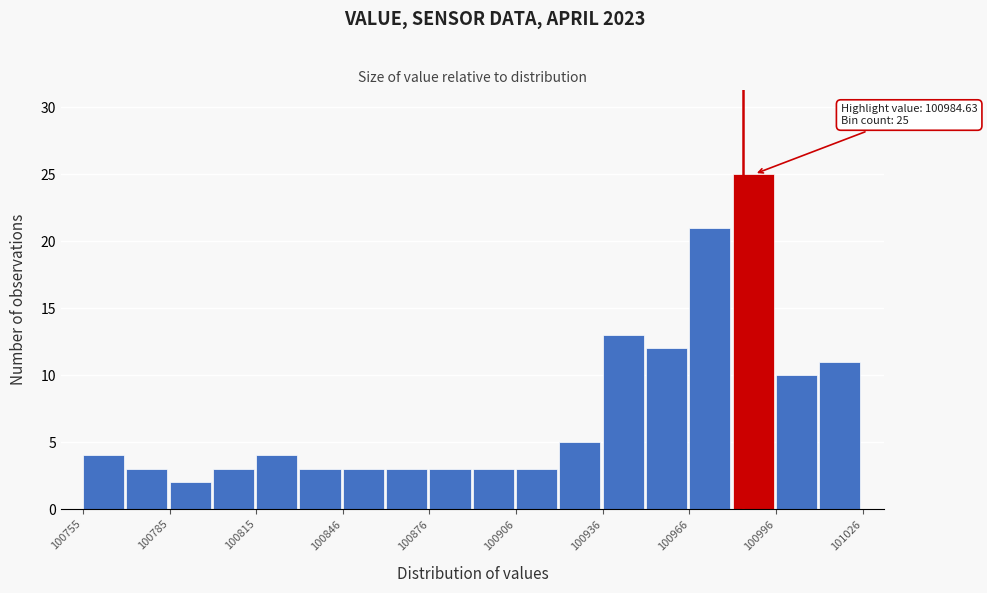

Around what value on the x-axis is the tallest bar? Give the approximate position of its centre, as read against the axis.

100990